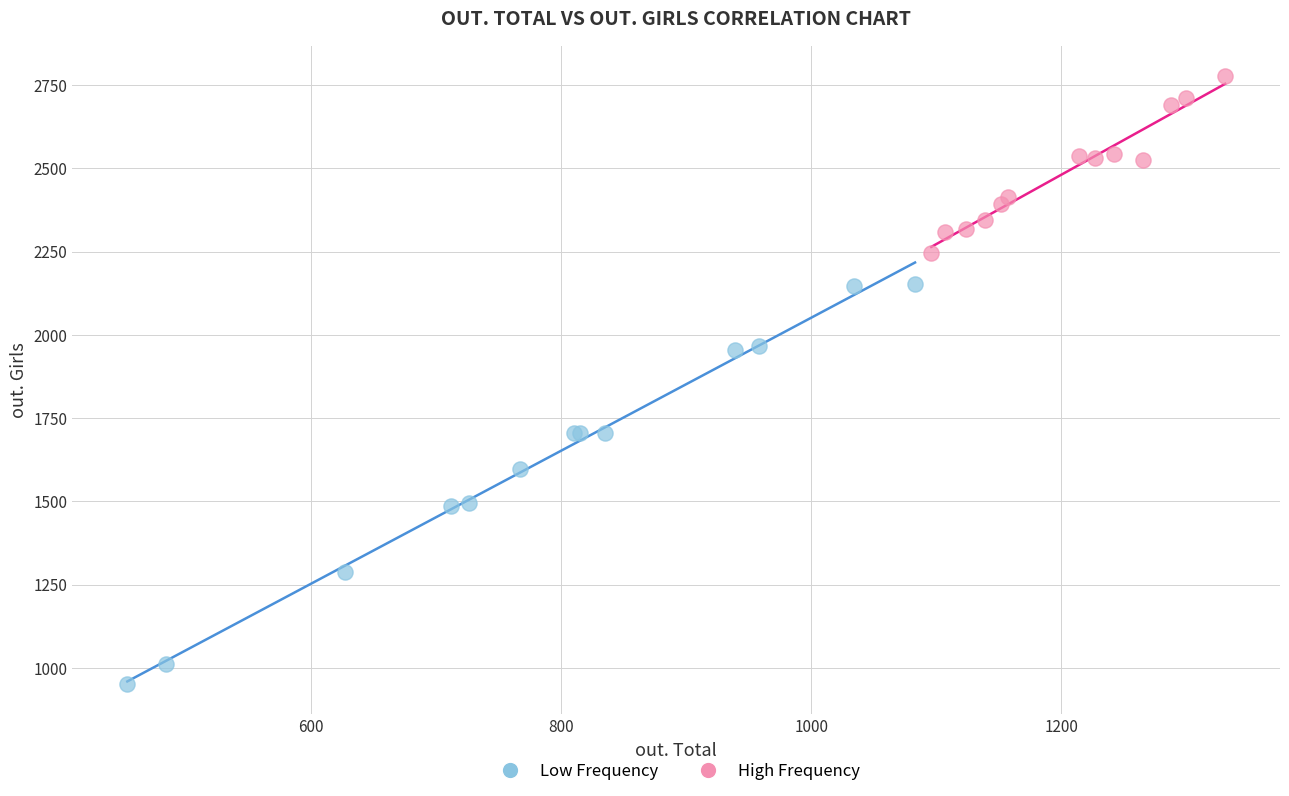

Which series reaches the minimum Y coordinate?

Low Frequency